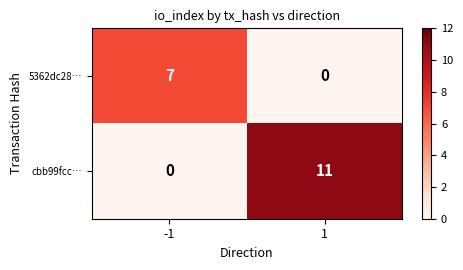

Reading left to right, transcribe all the data shown in this chart.

5362dc28…: 7	0
cbb99fcc…: 0	11